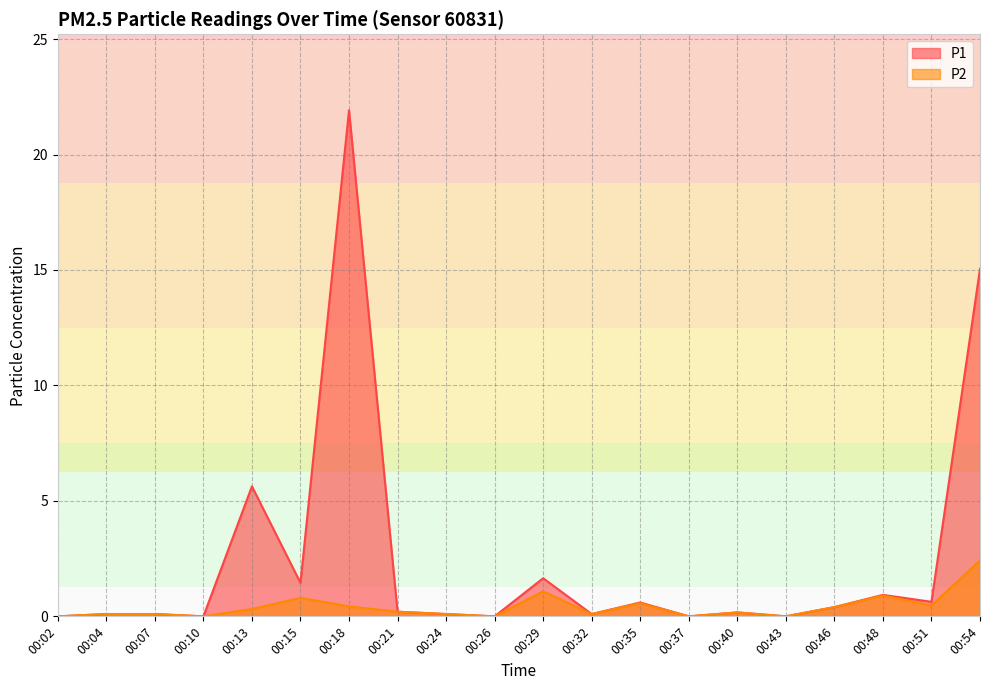

True or false: P1 and P2 intersect in this chart.

False